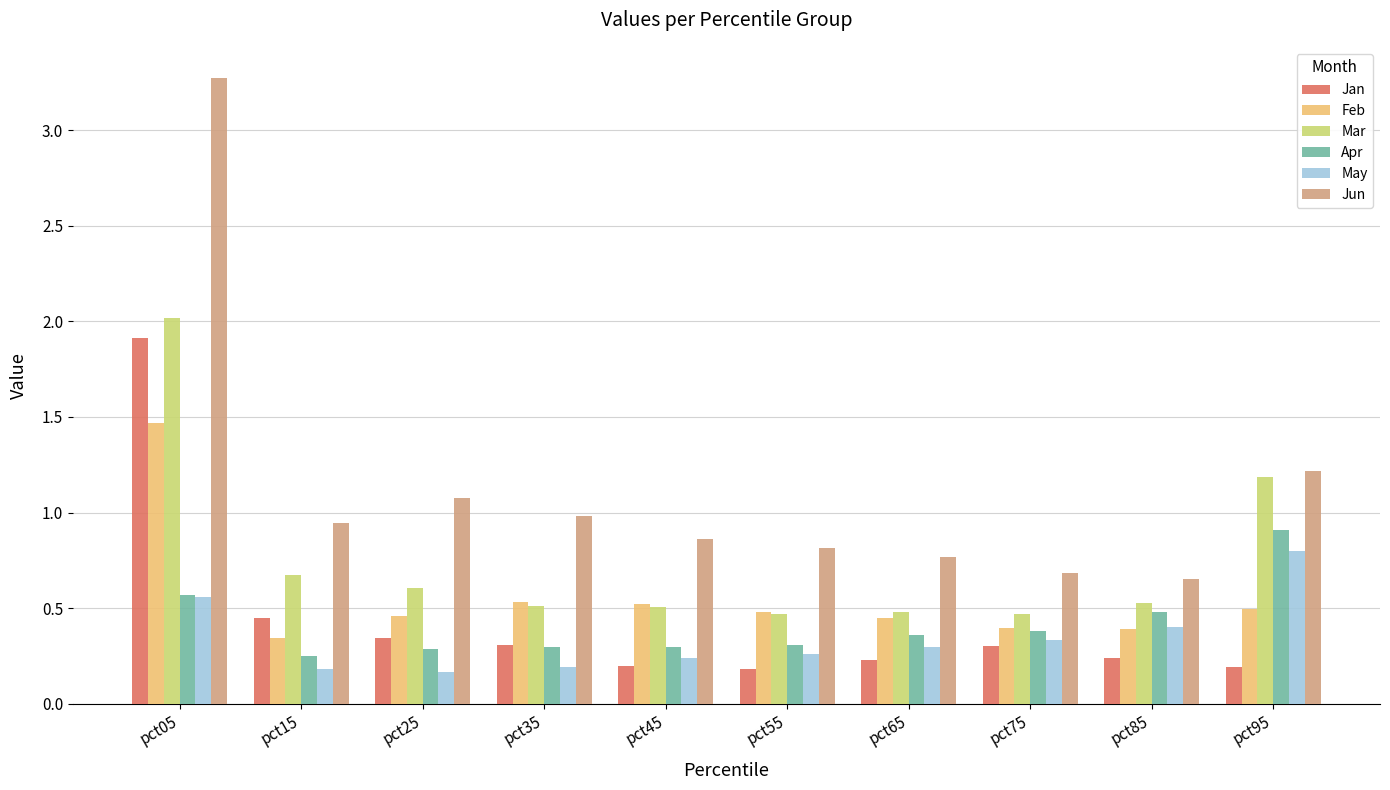

List the series in order of their peak value, lowest first.

May, Apr, Feb, Jan, Mar, Jun